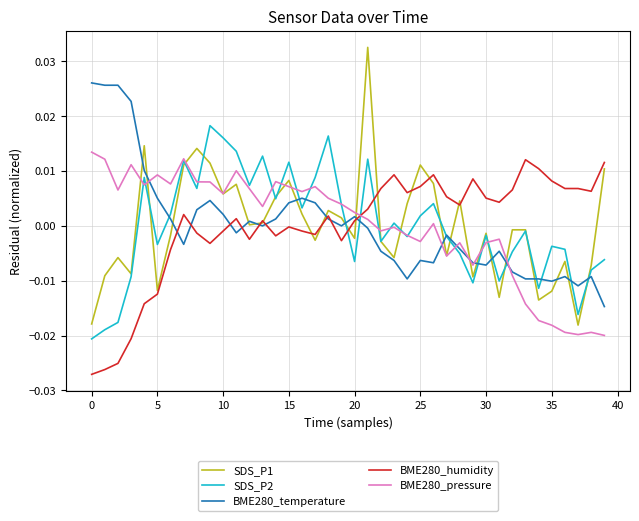

How many times do BME280_humidity and SDS_P2 cross each other?

3